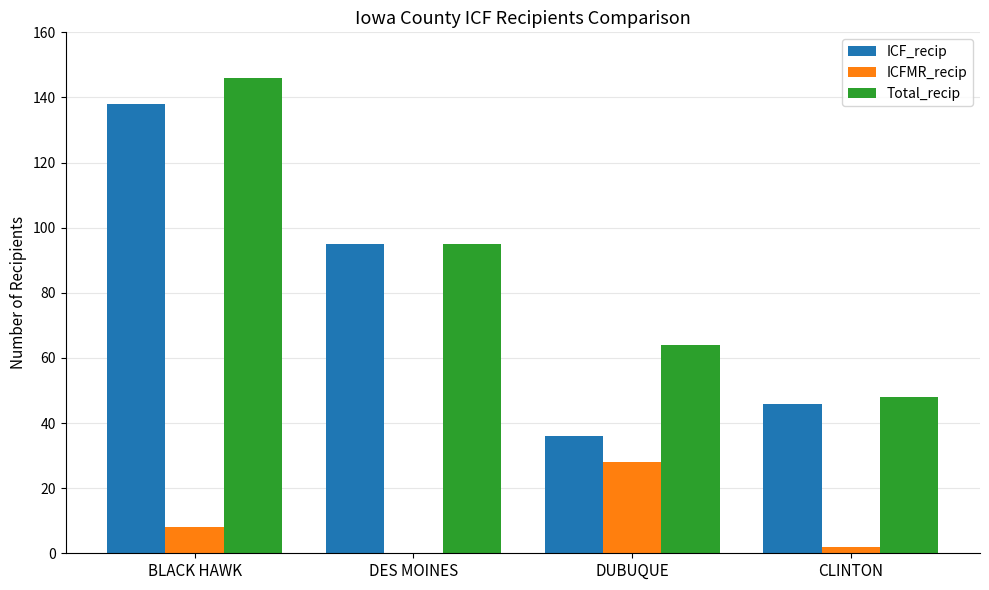

Between DES MOINES and CLINTON, which series saw the biggest shift?

ICF_recip